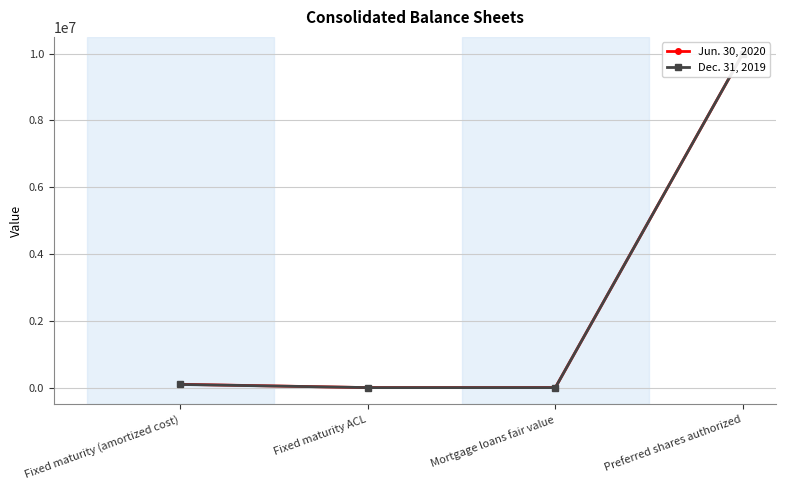

Is it true that Jun. 30, 2020 equals 146235 at Fixed maturity (amortized cost)?

False